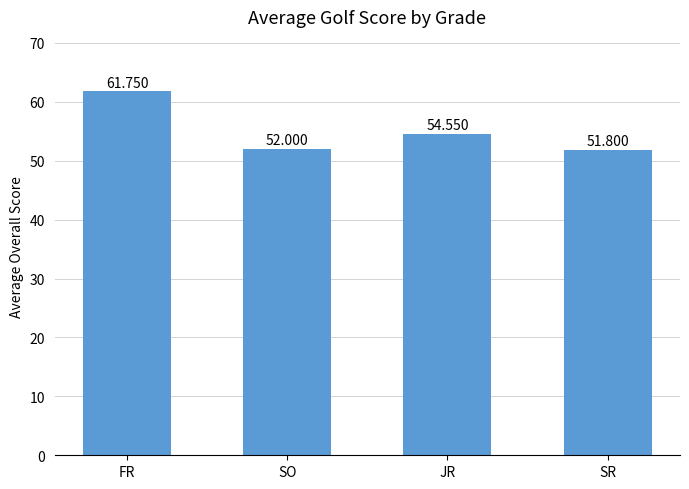

At which label is the value closest to 56?

JR